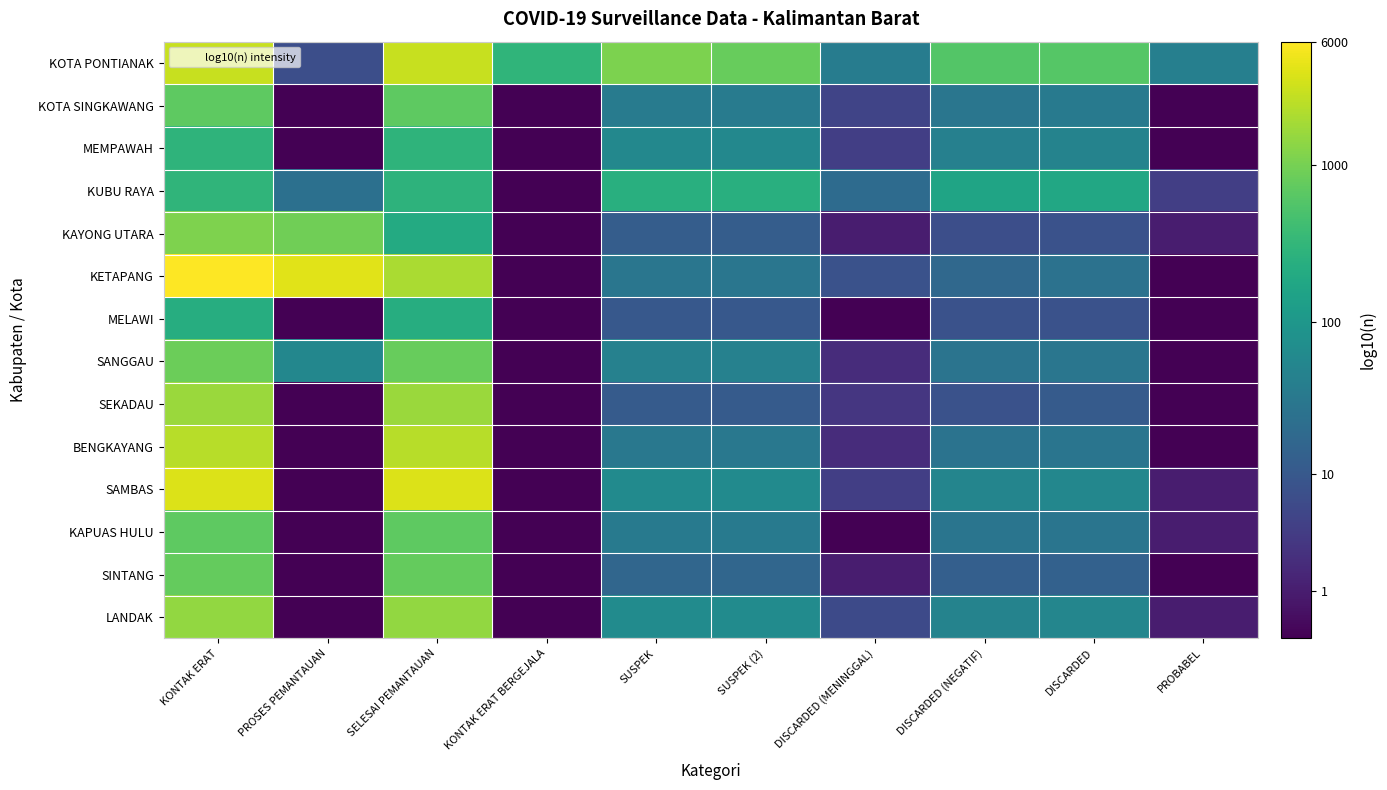

At how many categories does at least one series exceed 3?

4